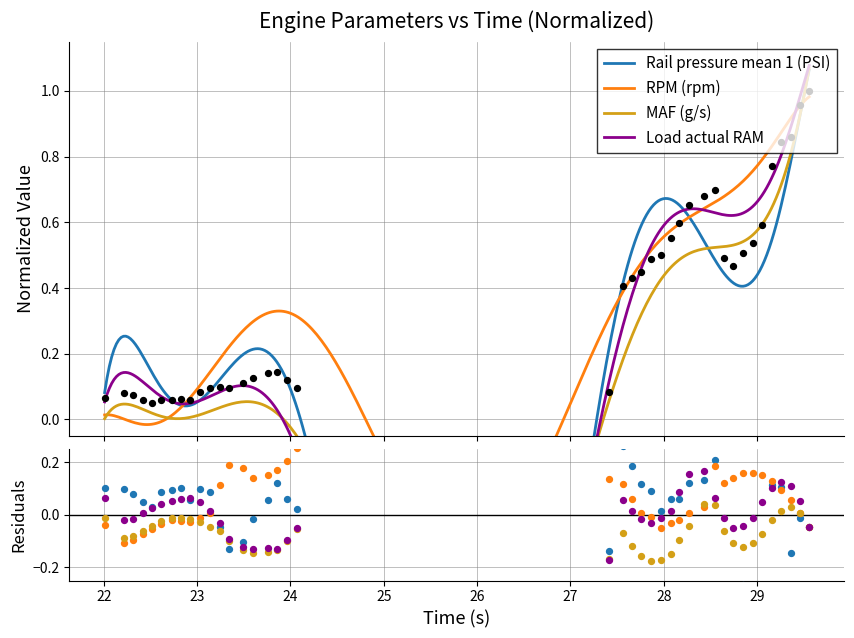

At how many categories does at least one series exceed 0?

39